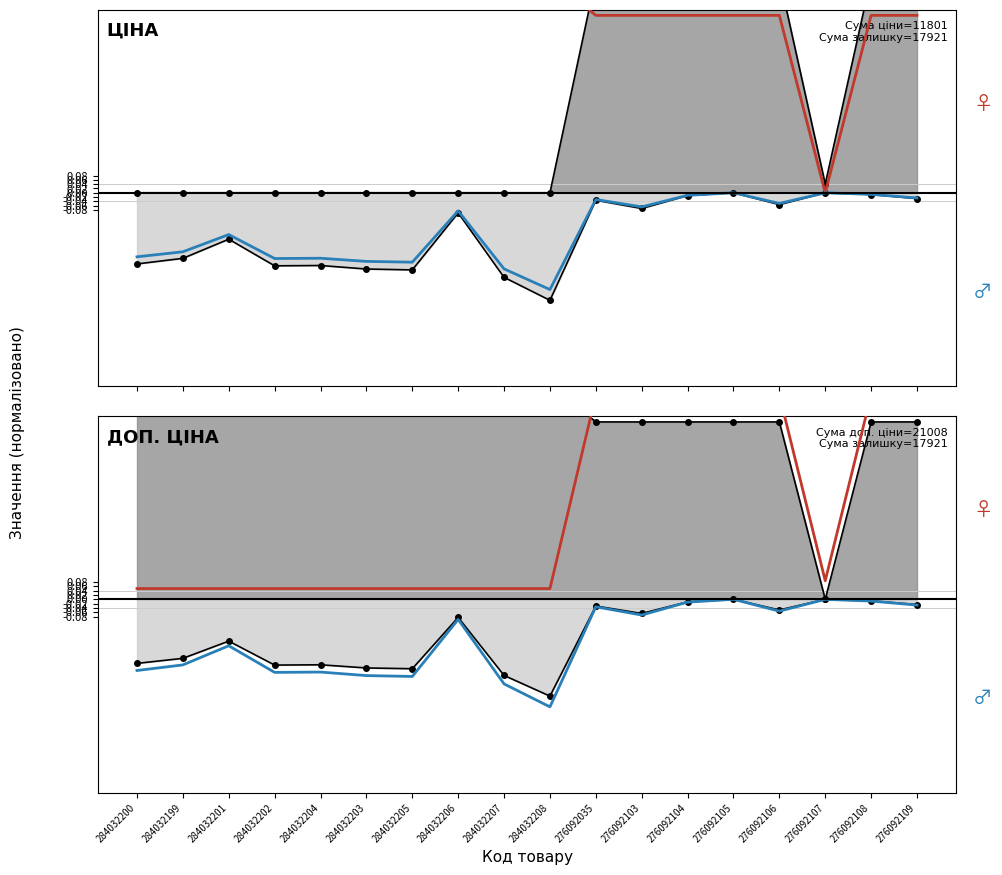

The value of Залишок (smooth) at 284032199 is -0.2. True or false?

False